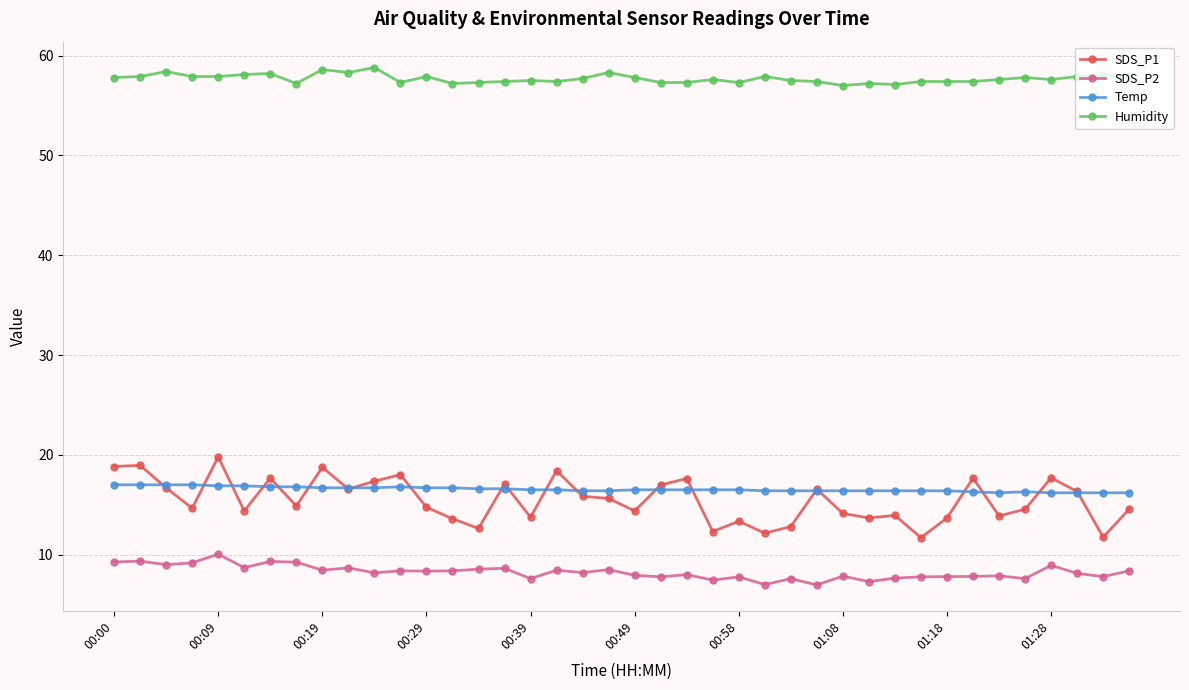

What is the value of the Humidity point at the 36th from the left?

57.8